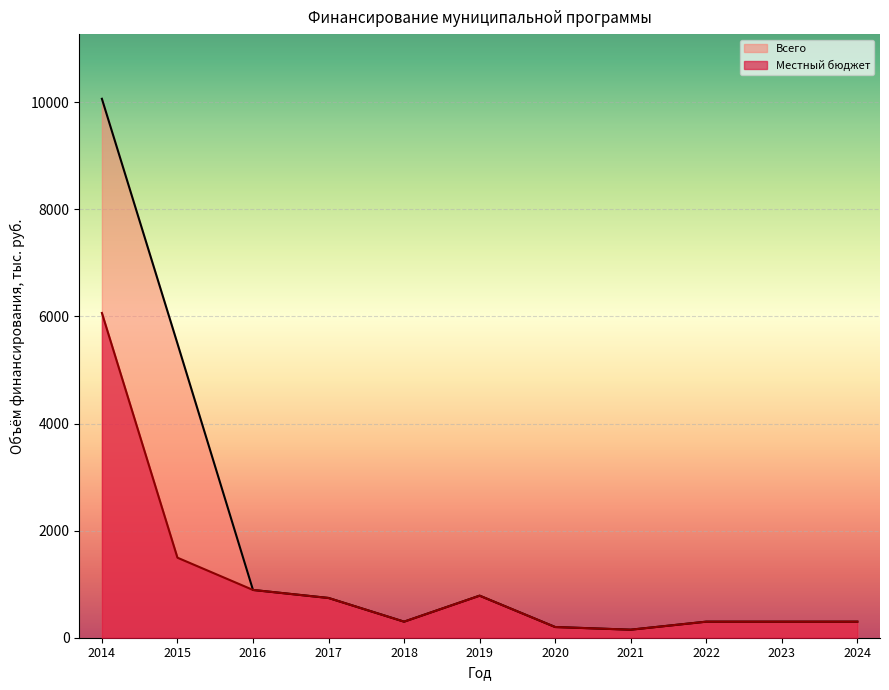

Where does the Всего series first go above 300?

2014